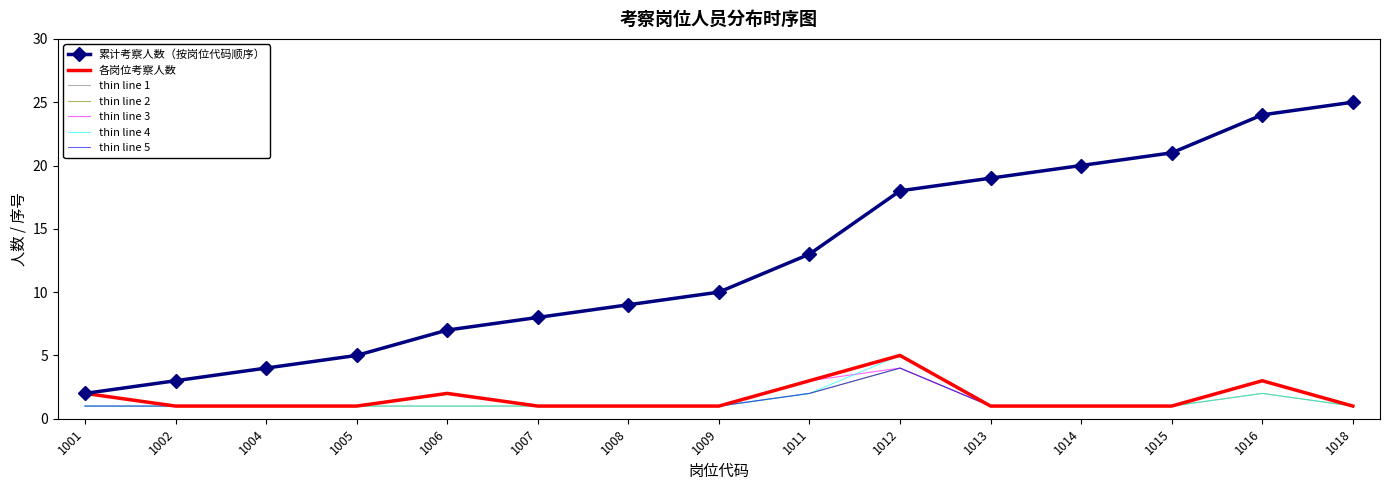

Between 1018 and 1009, which is larger?

1018